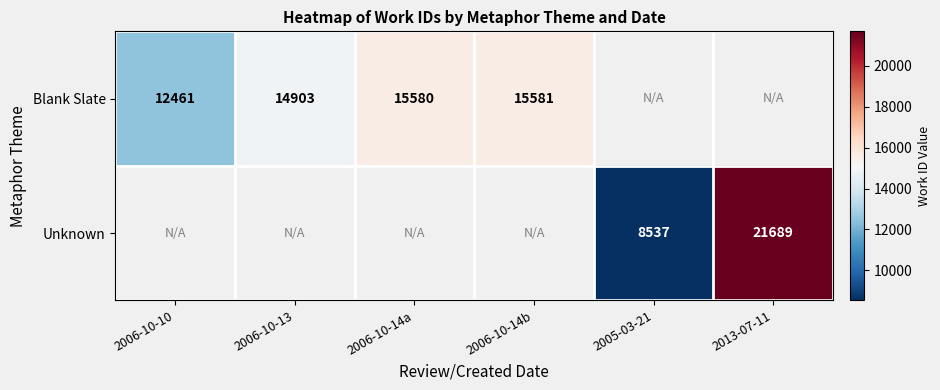

The Blank Slate series shows 14903 at 2006-10-13. True or false?

True